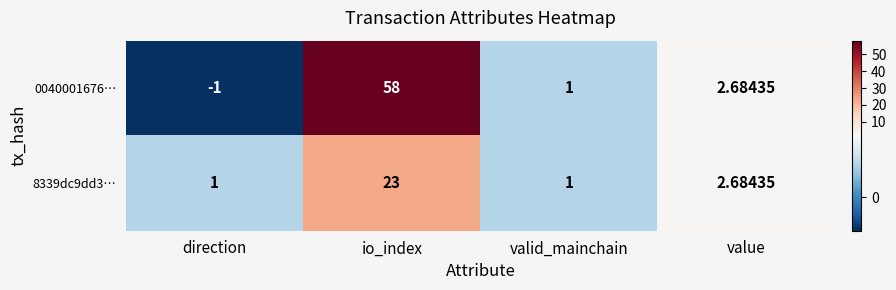

At which category does the chart reach its peak across all series?

io_index